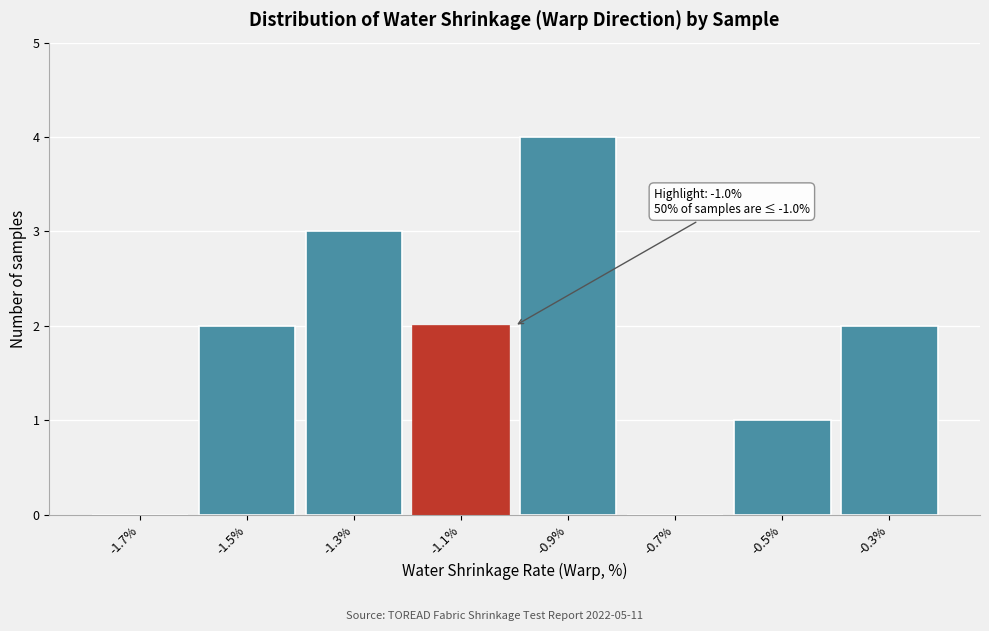

Reading left to right, list all the values displayed in this chart.

-1.7%=0	-1.5%=2	-1.3%=3	-1.1%=2	-0.9%=4	-0.7%=0	-0.5%=1	-0.3%=2